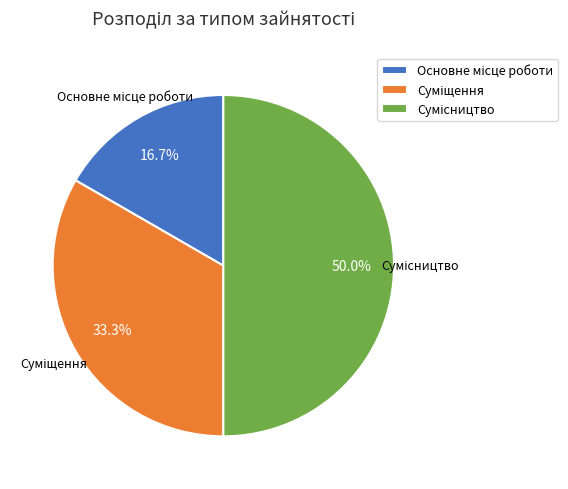

What is the change in value from Основне місце роботи to Суміщення?

+1